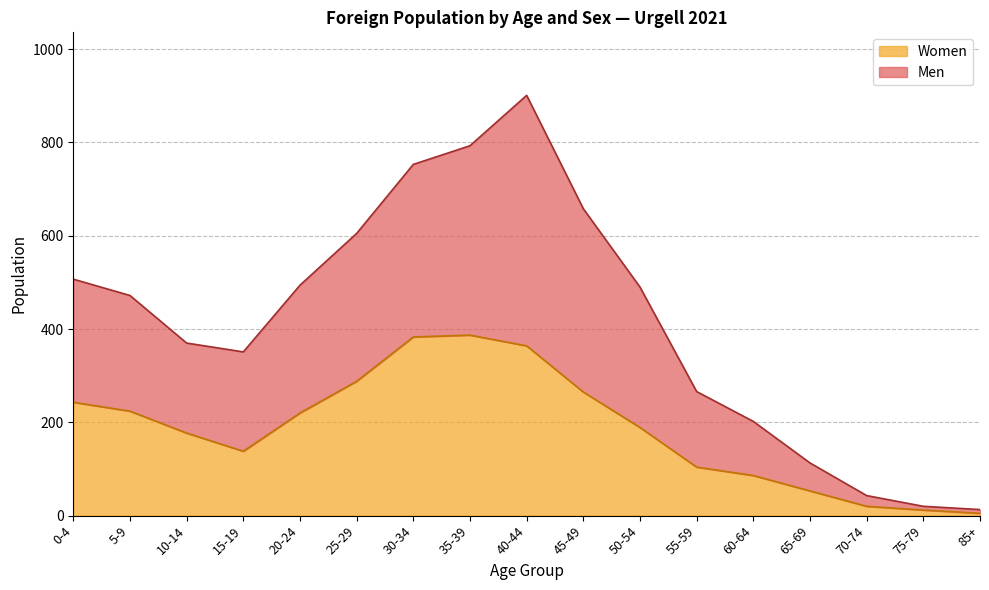

What is the highest value of the Women series?

387